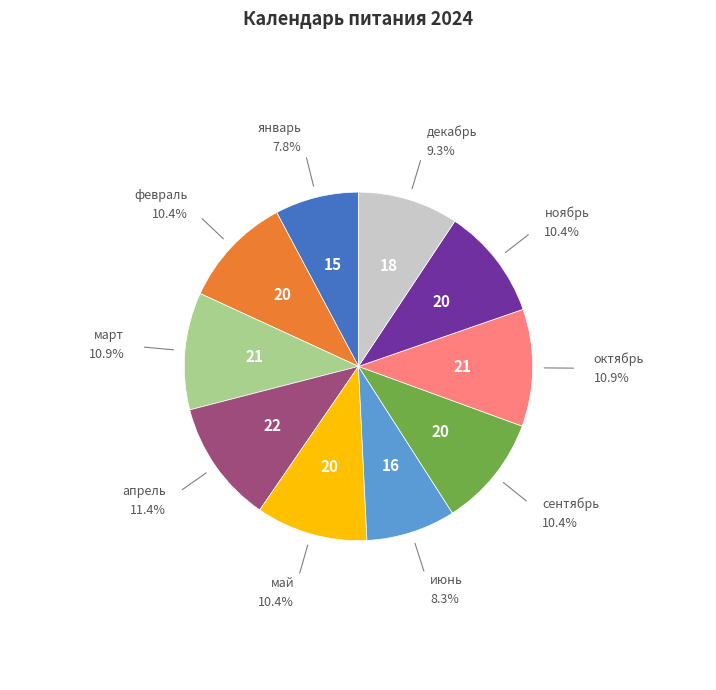

Is there a majority slice in this chart?

No